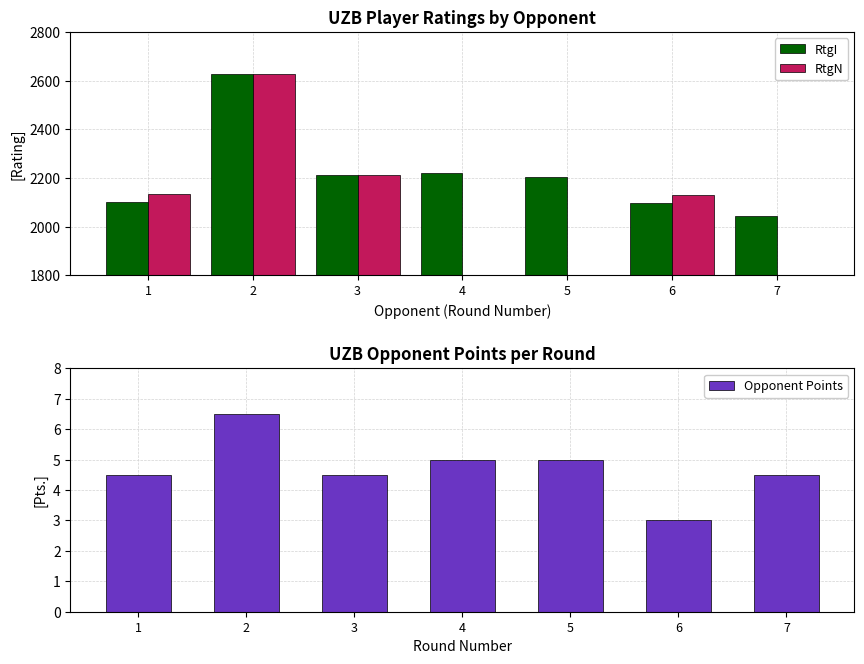

How many values in the Opponent Points series are below 4?

1